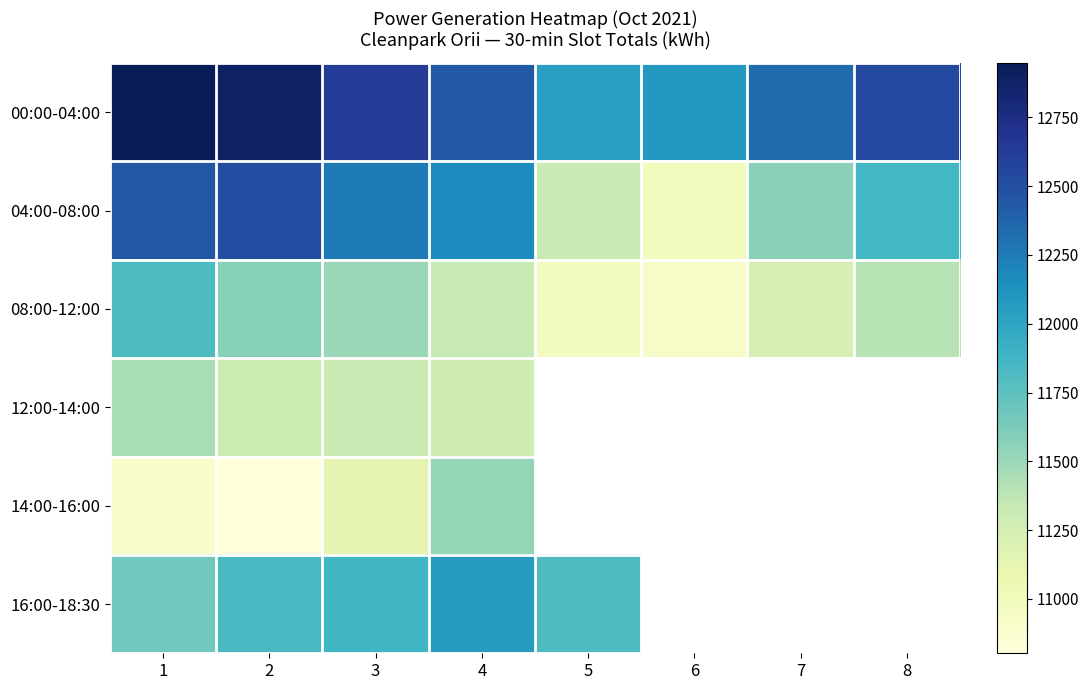

The value of 16:00-18:30 at 3 is 11883.0. True or false?

True